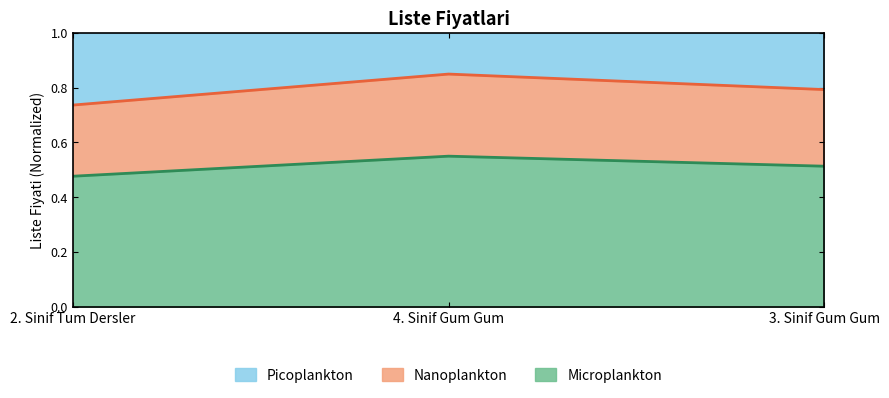

Rank the categories by Microplankton value from highest to lowest.

4. Sinif Gum Gum, 3. Sinif Gum Gum, 2. Sinif Tum Dersler